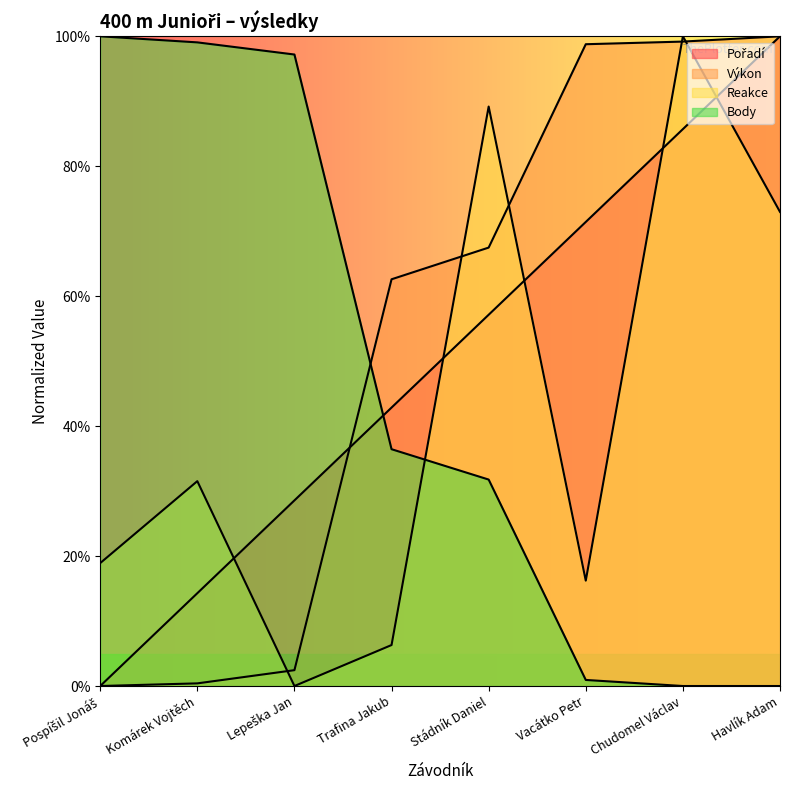

What is the greatest value displayed?

100.0